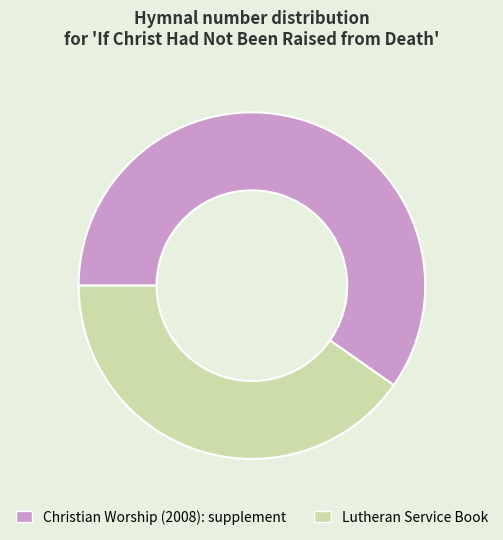

Count the number of slices in the pie.

2